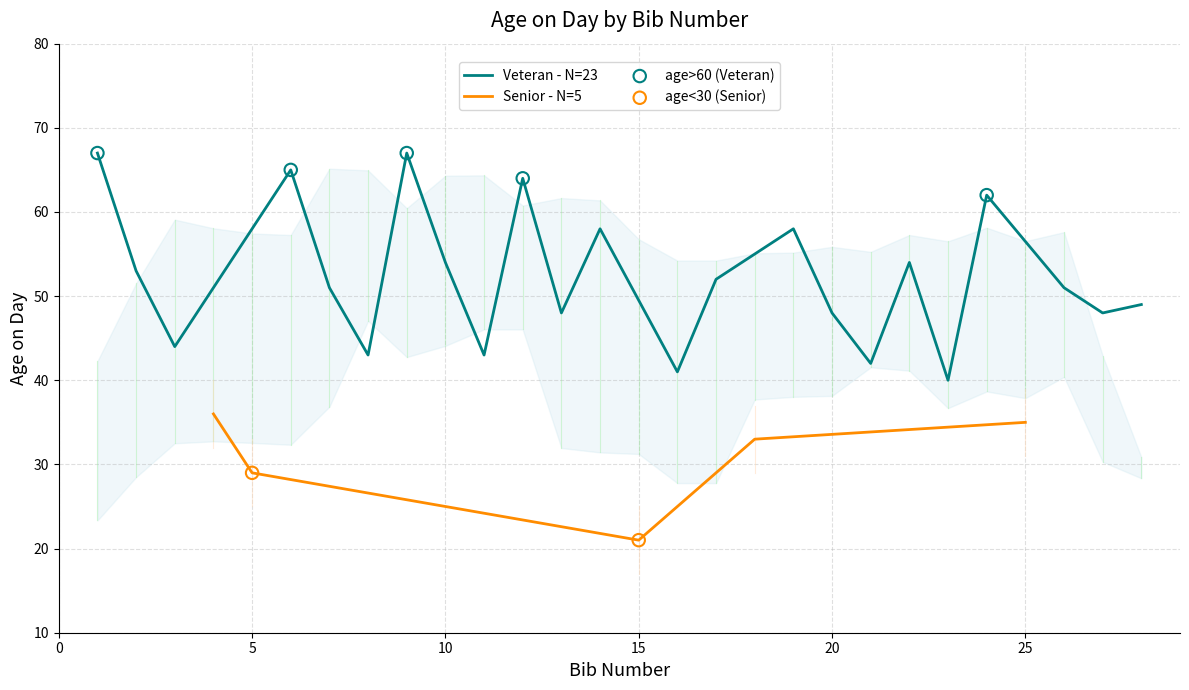

Approximately how many times larger is the value at 24 compared to 6?

1.0